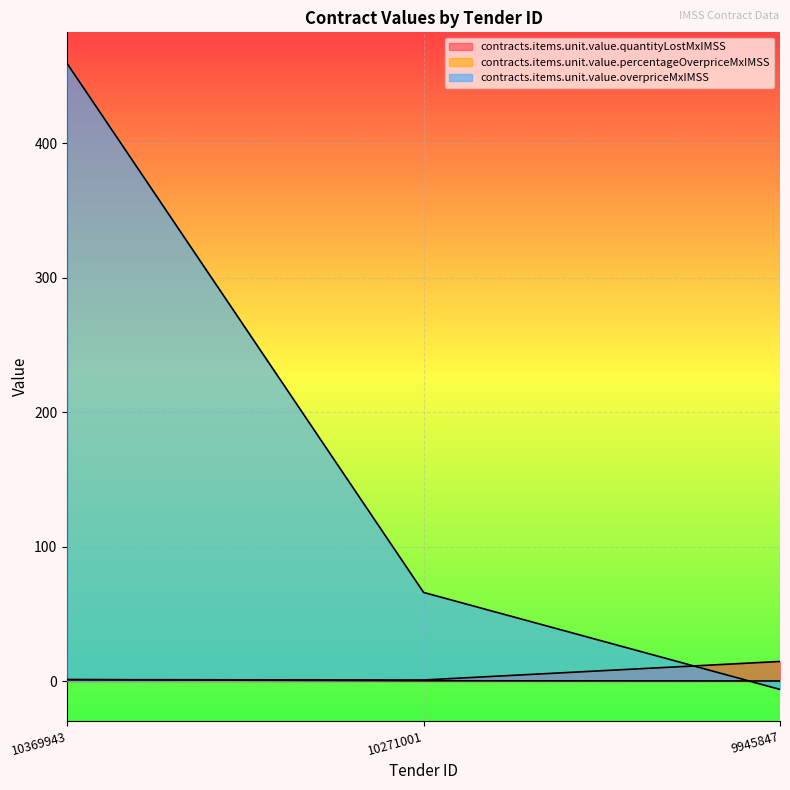

Which series has the widest spread of values?

contracts.items.unit.value.overpriceMxIMSS